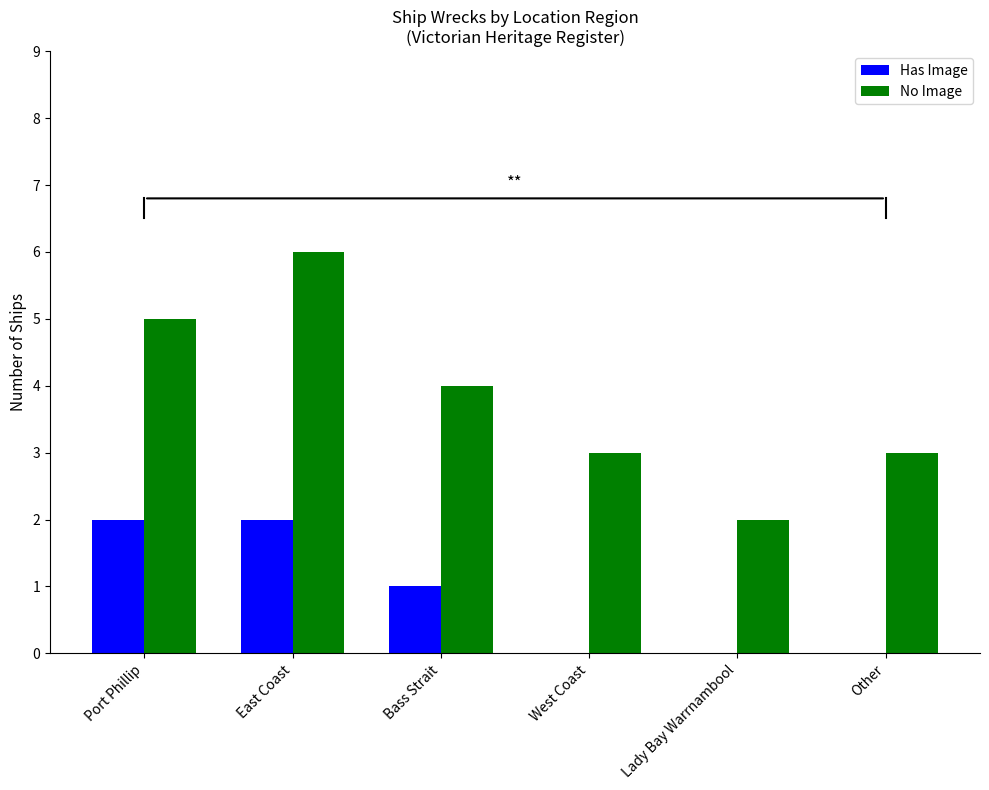

True or false: Has Image has a value of 0 at Lady Bay Warrnambool.

True